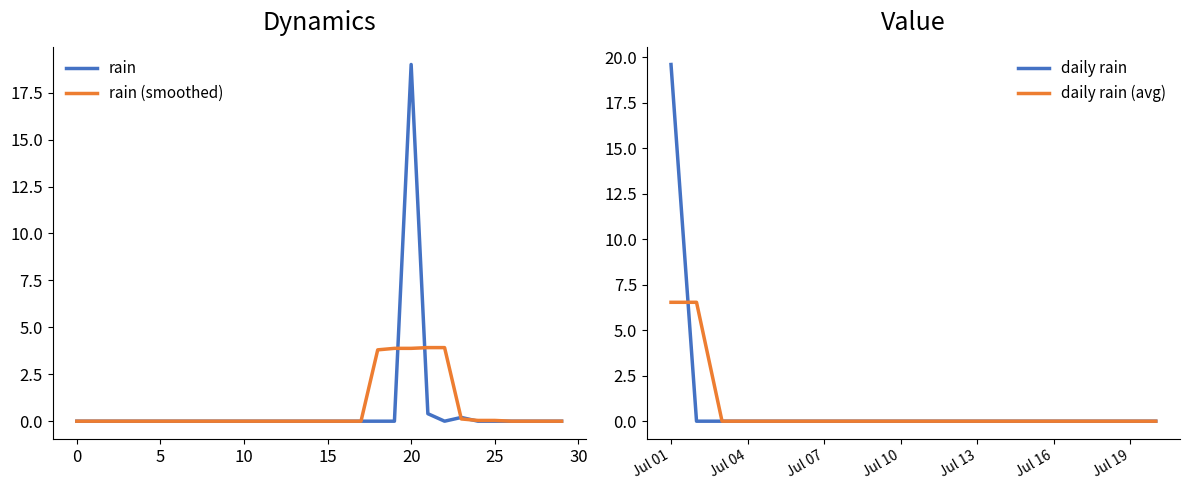

What is the difference between the values at 2021-07-01 01:00 and 2021-07-01 20:00?

19.0